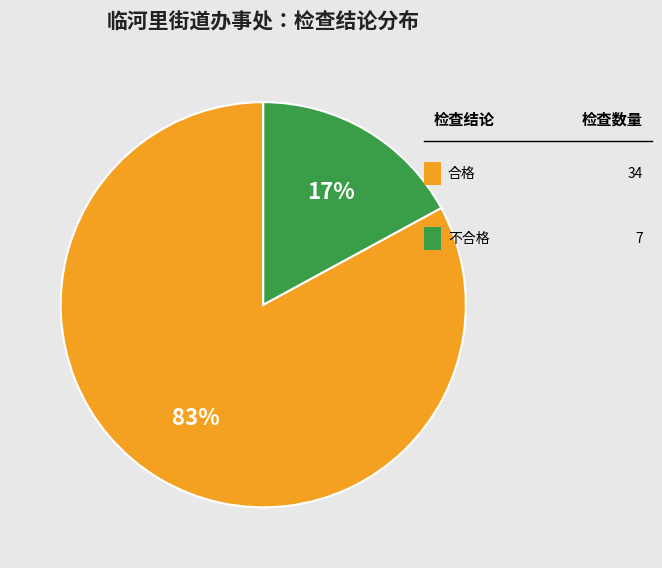

To the nearest percent, what is the difference between the largest and smallest slice percentages?

66%